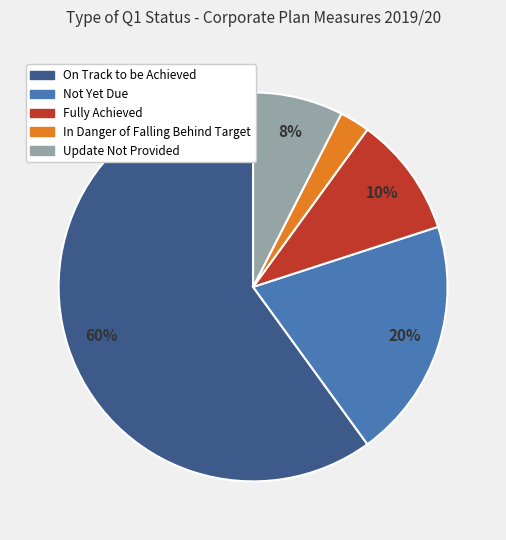

To the nearest percent, what portion does Fully Achieved represent?

10%